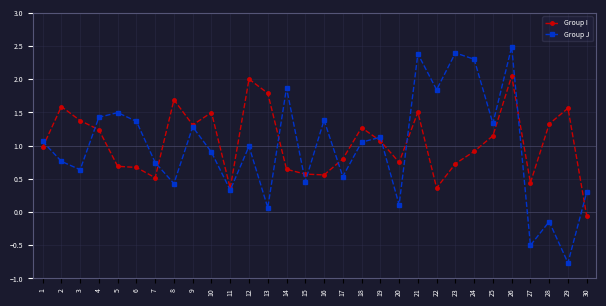

What is the value of the Group I point at the 24th from the left?

0.9